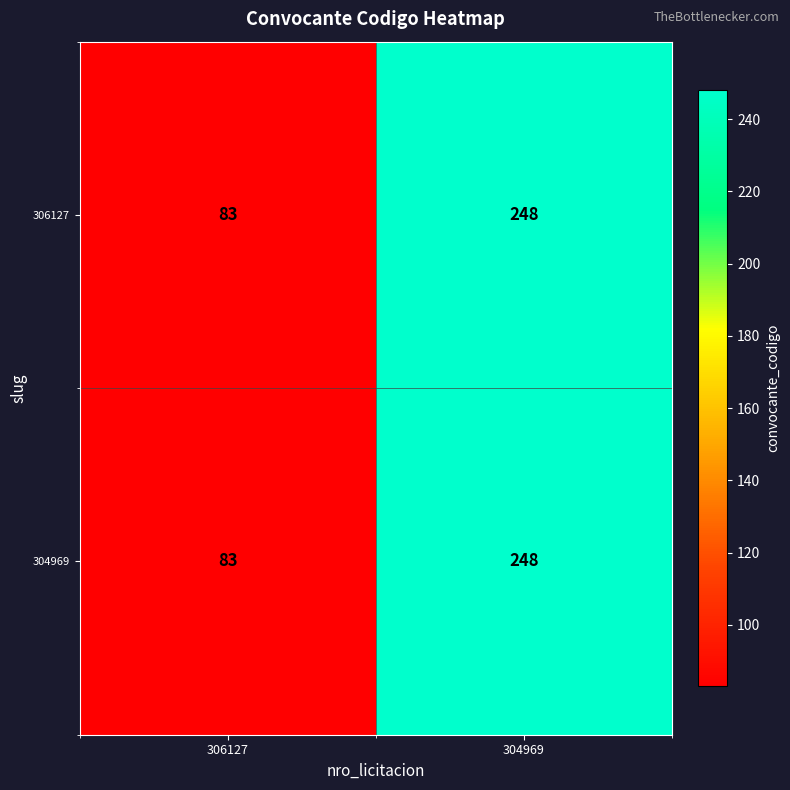

What is the sum of all 304969 values?

331